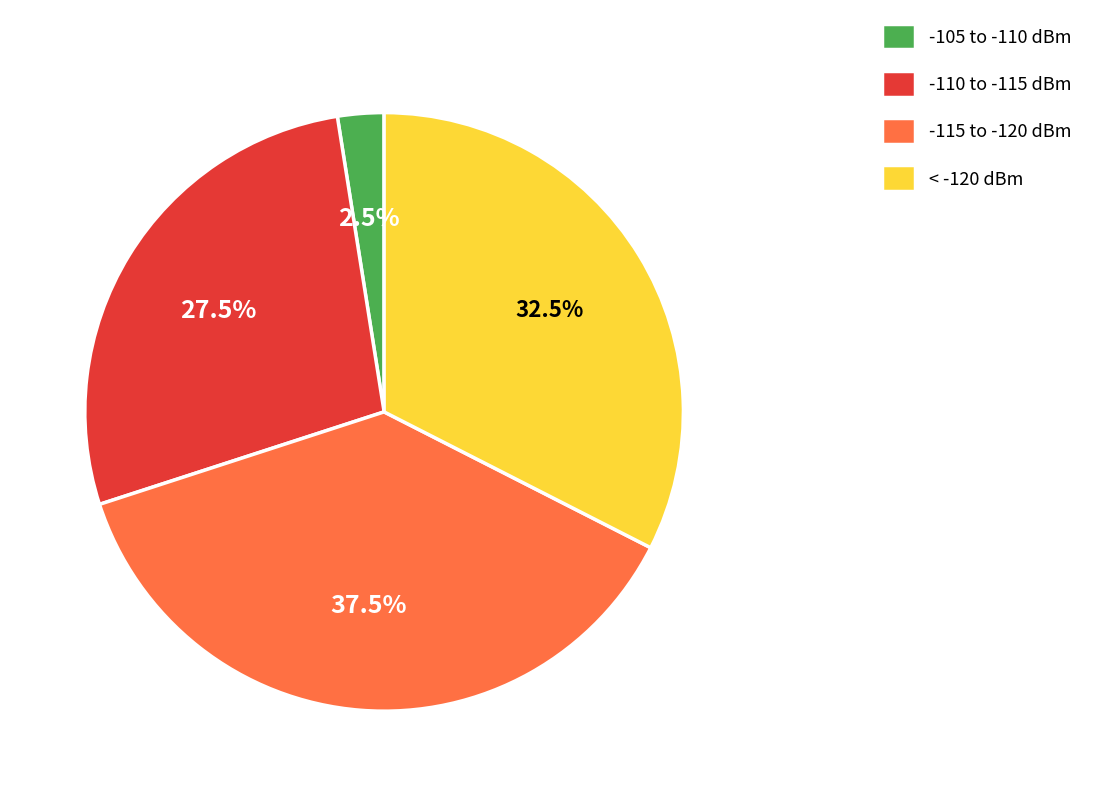

What is the largest slice in the pie chart?

-115 to -120 dBm